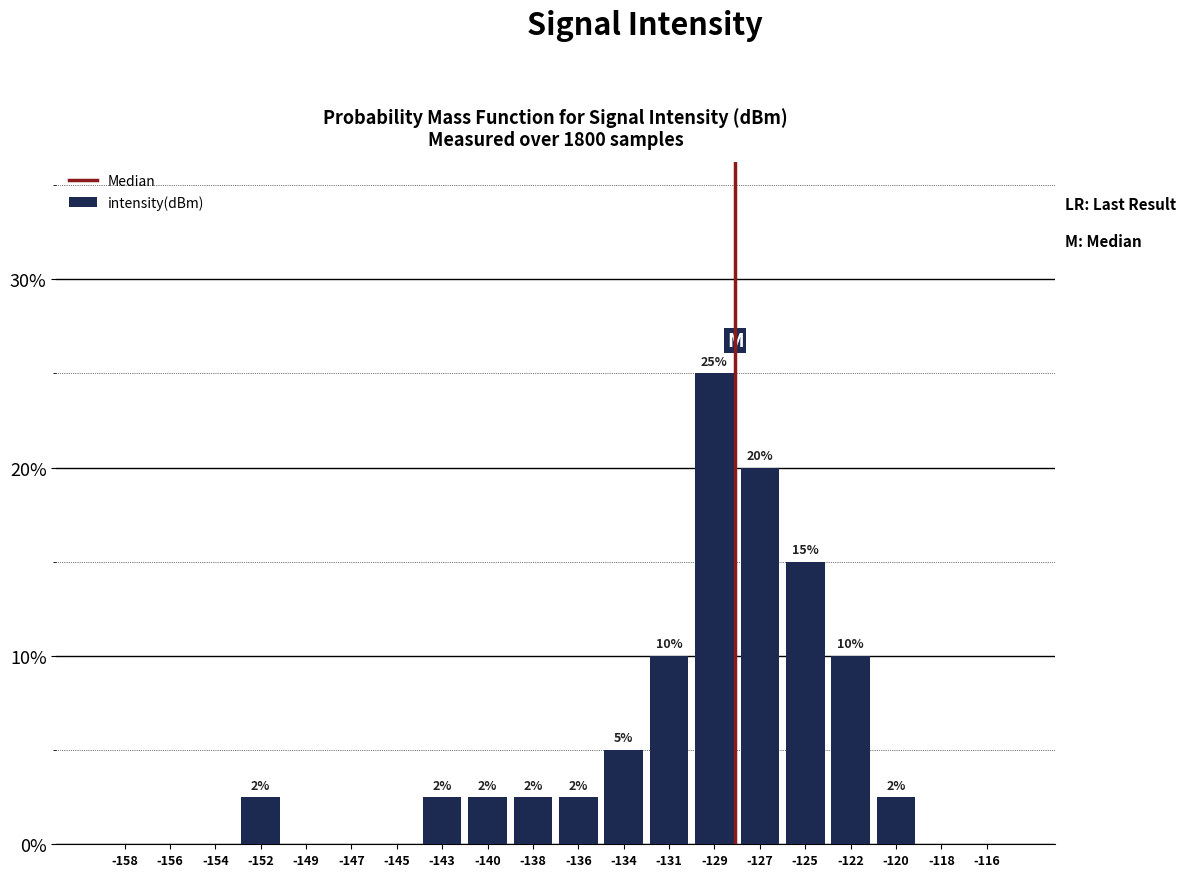

Between -120 and -125, which is larger?

-125